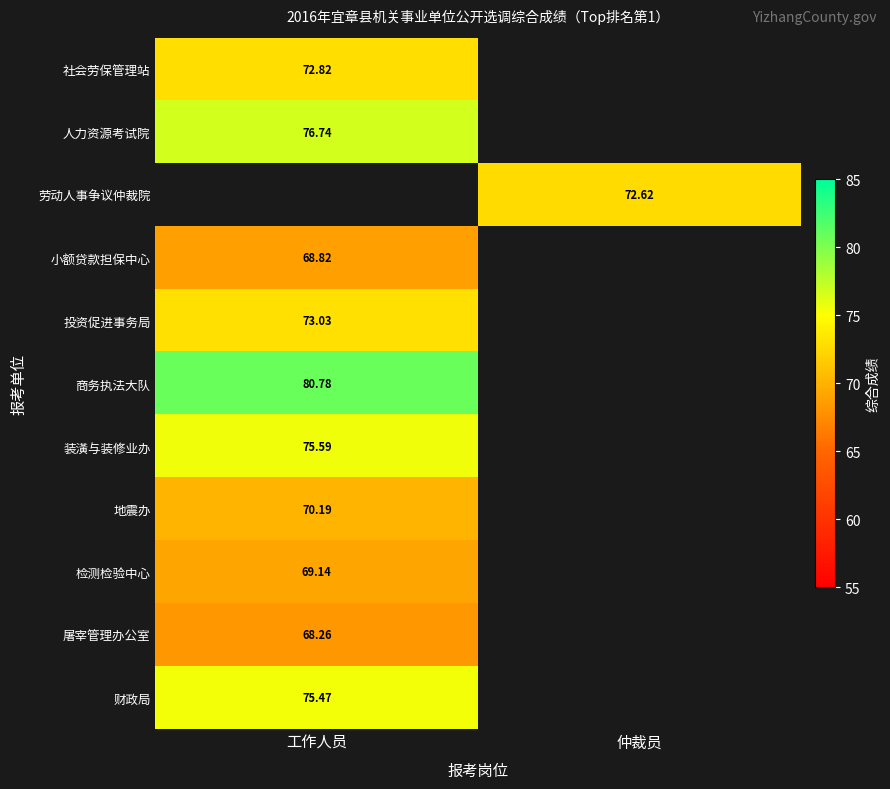

Which has a higher value, 仲裁员 or 工作人员?

工作人员